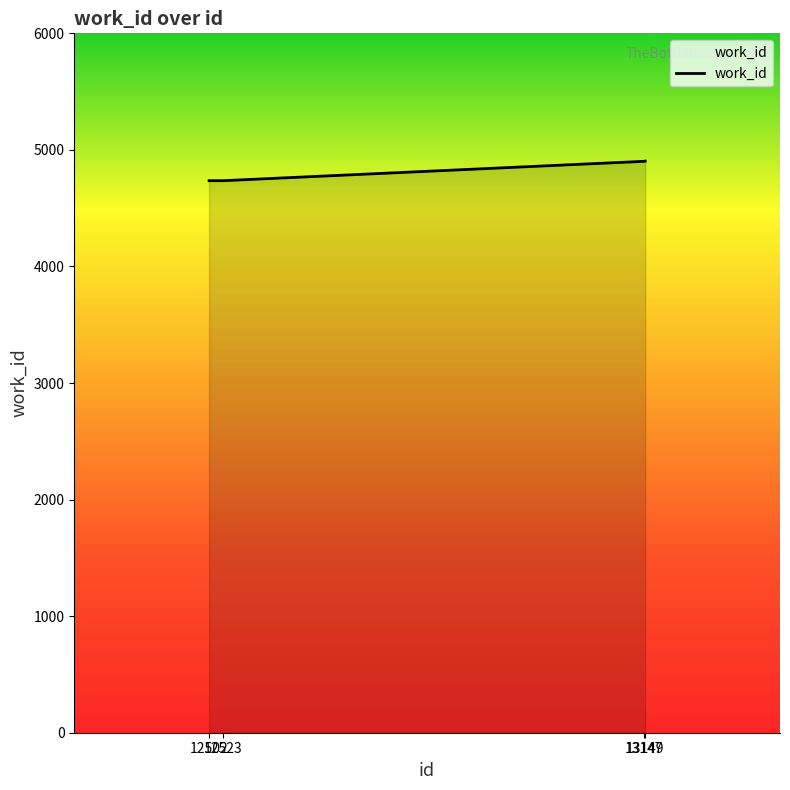

What is the average value?

4820